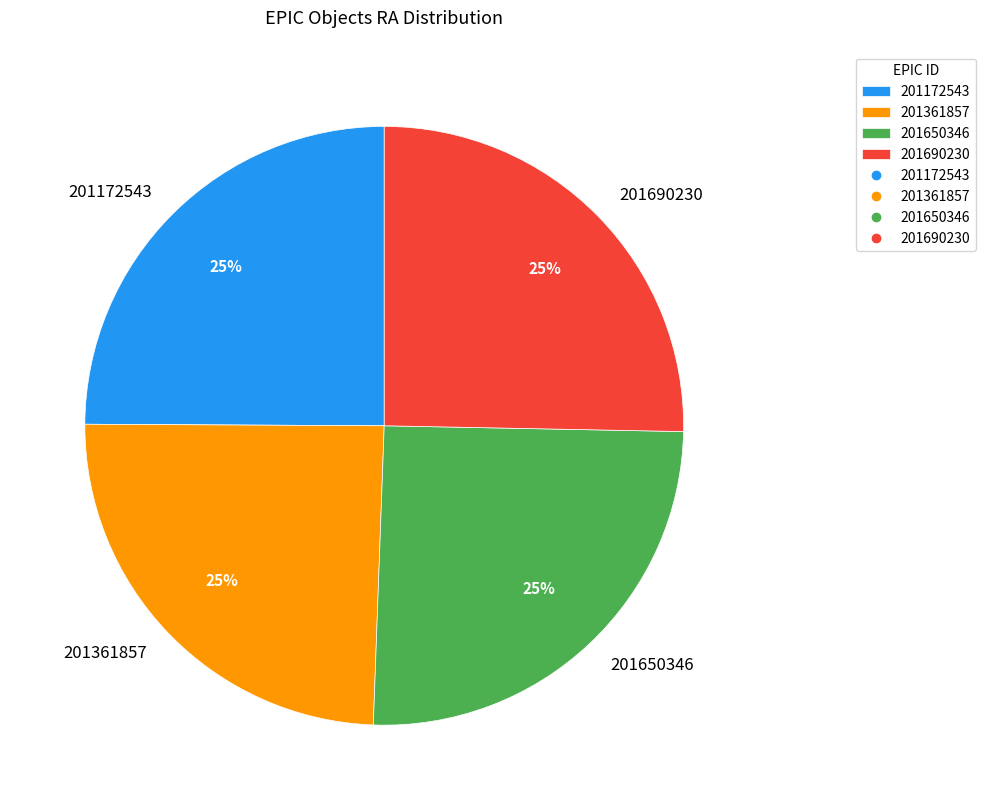

Approximately how many times larger is the value at 201361857 compared to 201690230?

1.0